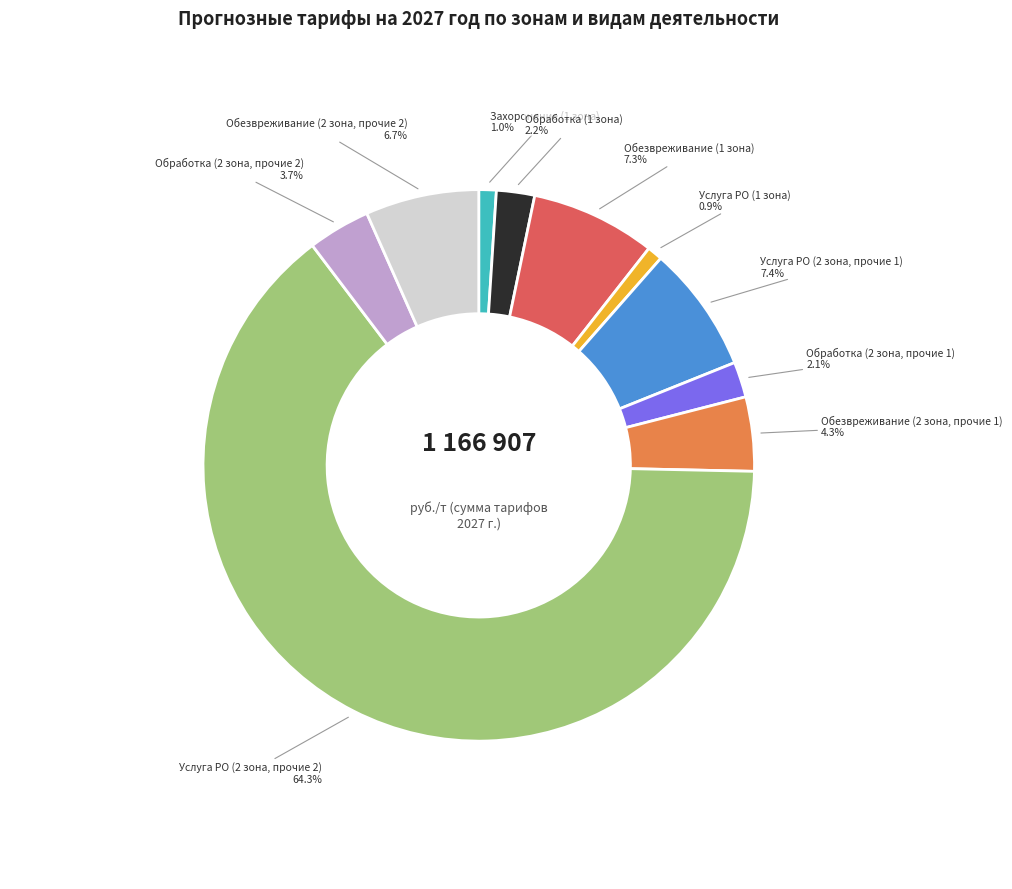

Does any single category account for the majority?

Yes